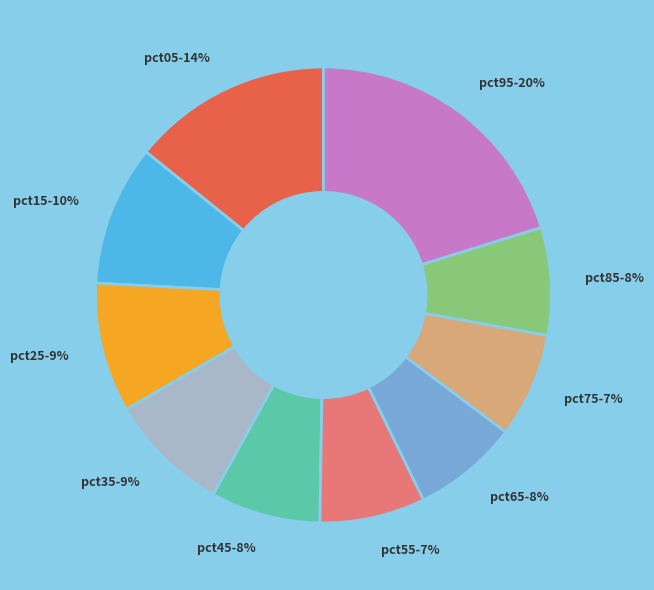

The pct75 slice represents 7% of the pie. True or false?

True